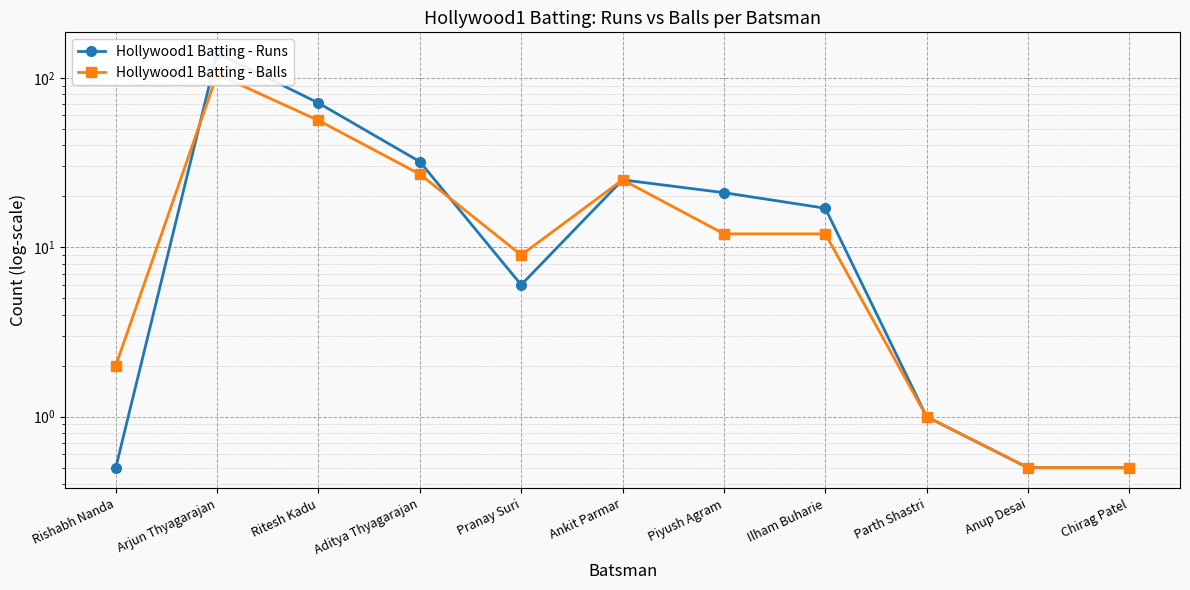

What is the sum of the Hollywood1 Batting - Runs values at Parth Shastri and Pranay Suri?

7.0